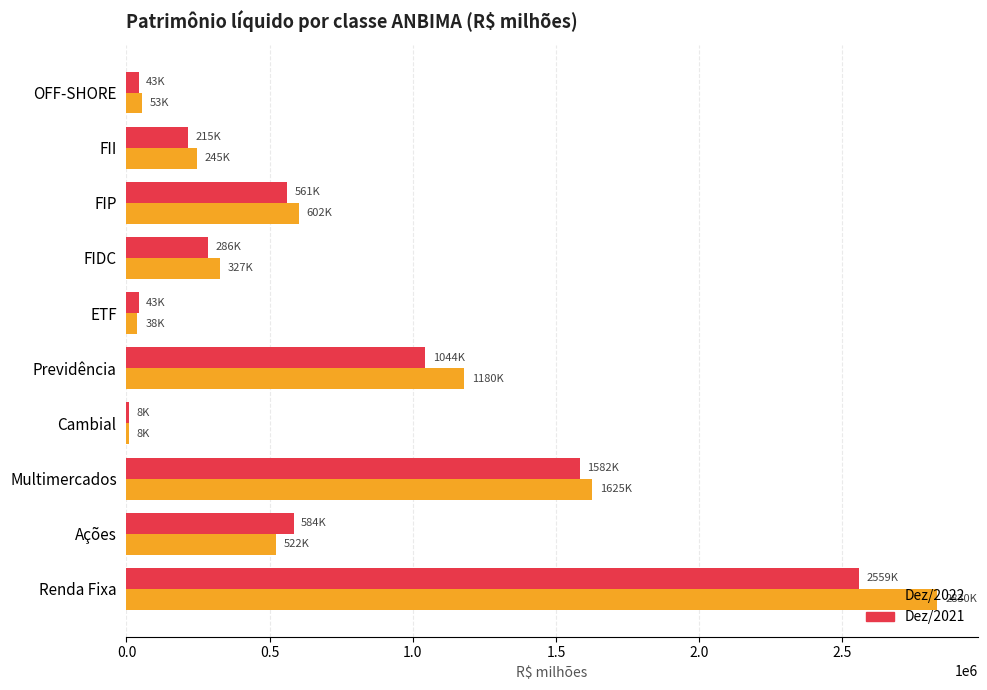

What are all the series names shown in the legend?

Dez/2022, Dez/2021